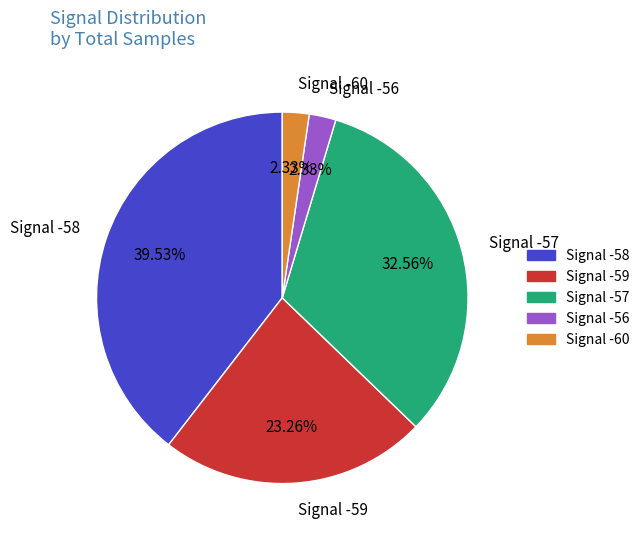

What is the ratio of the value at Signal -58 to the value at Signal -60?

17.0